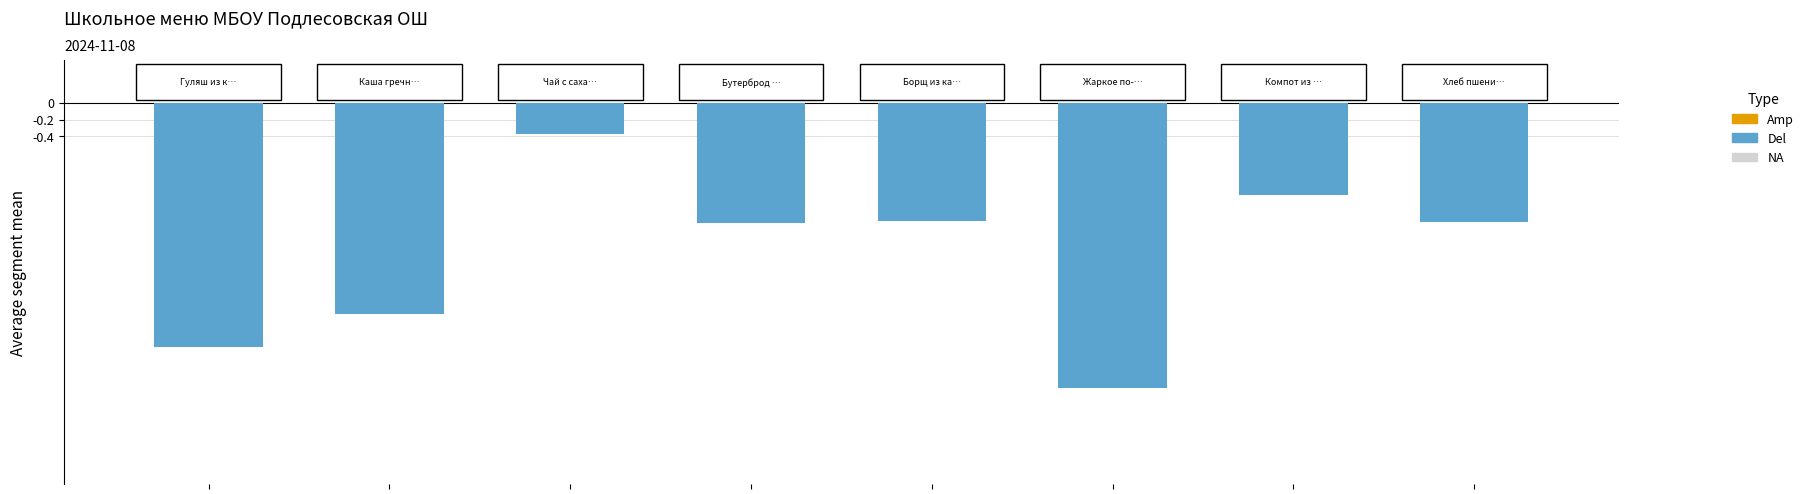

What is the average value?

-1.8